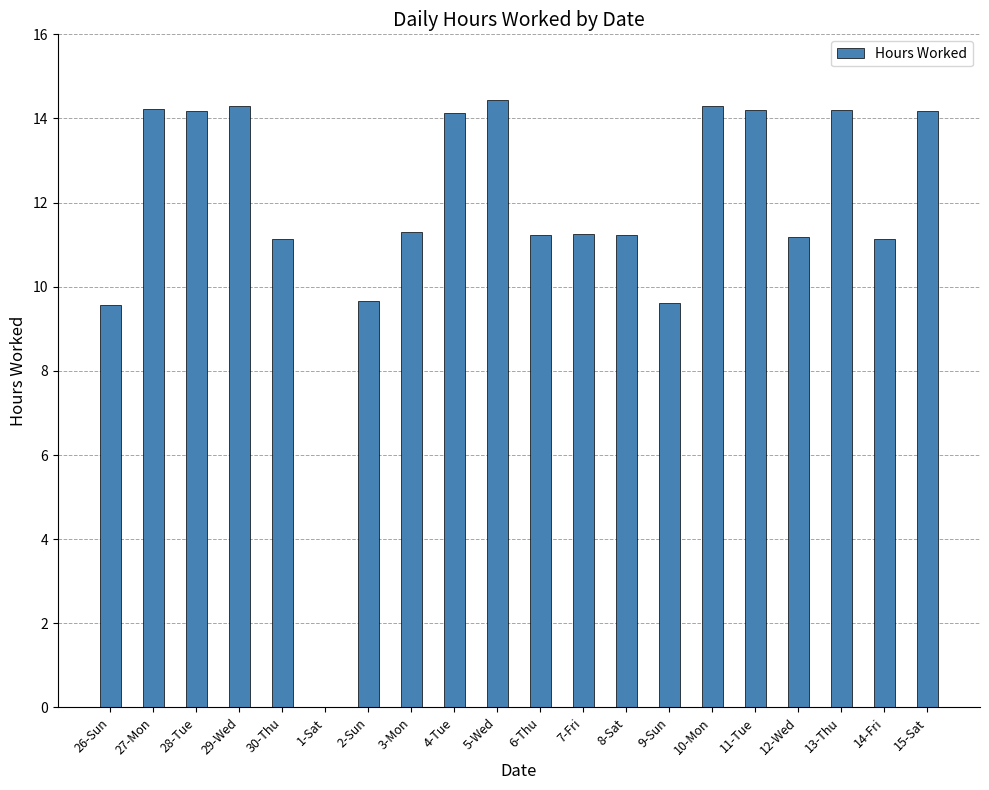

The value at 12-Wed is 3.8. True or false?

False